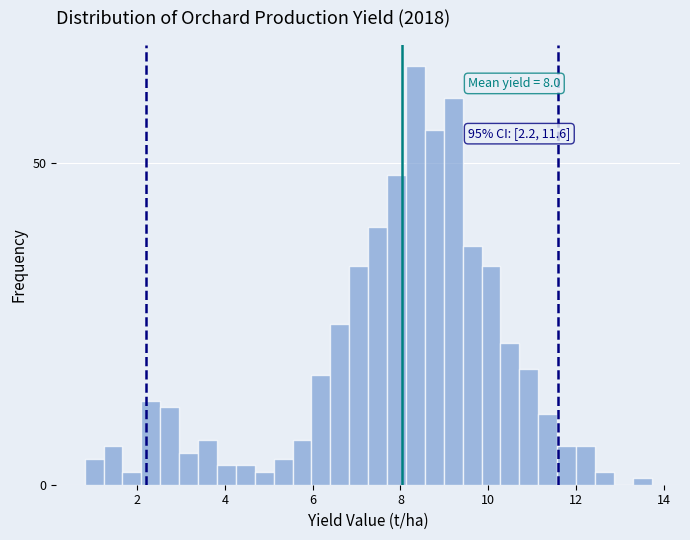

Around what value on the x-axis is the tallest bar? Give the approximate position of its centre, as read against the axis.

8.4